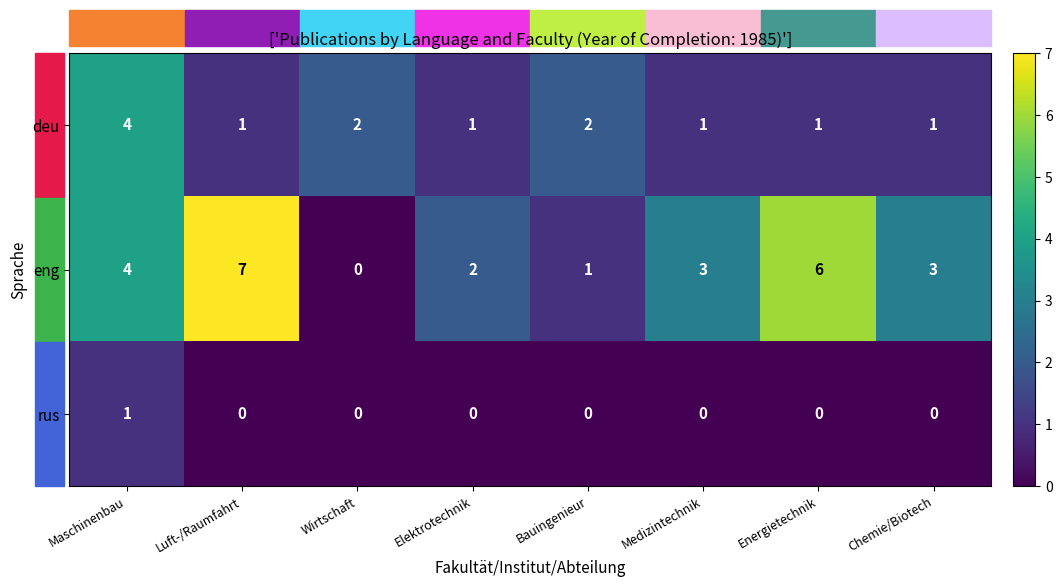

Rank the series by their maximum value, from lowest to highest.

rus, deu, eng